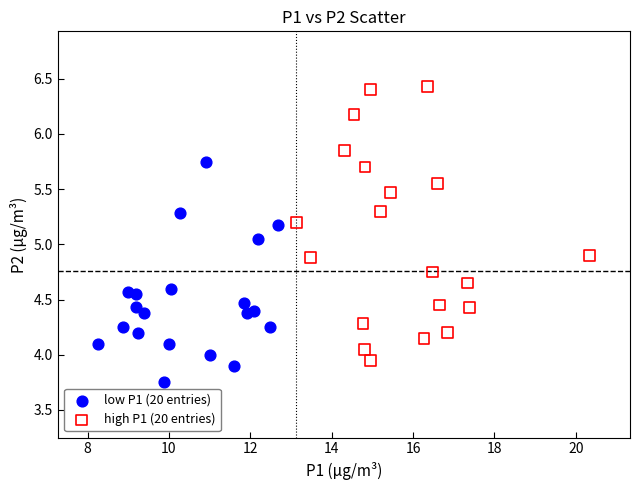

Which series contains the highest Y value?

high P1 (20 entries)